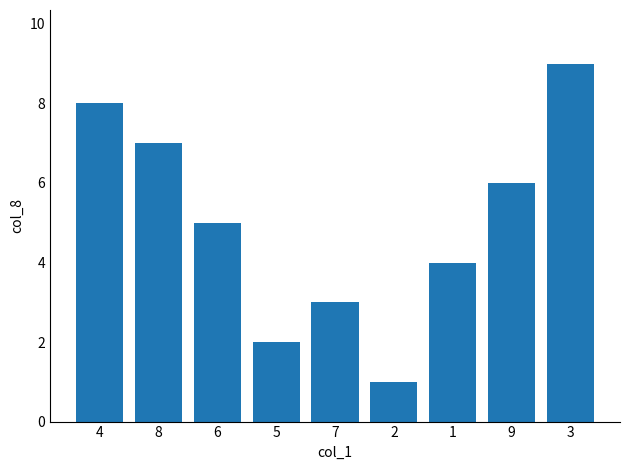

What is the label of the 7th bar from the left?

1